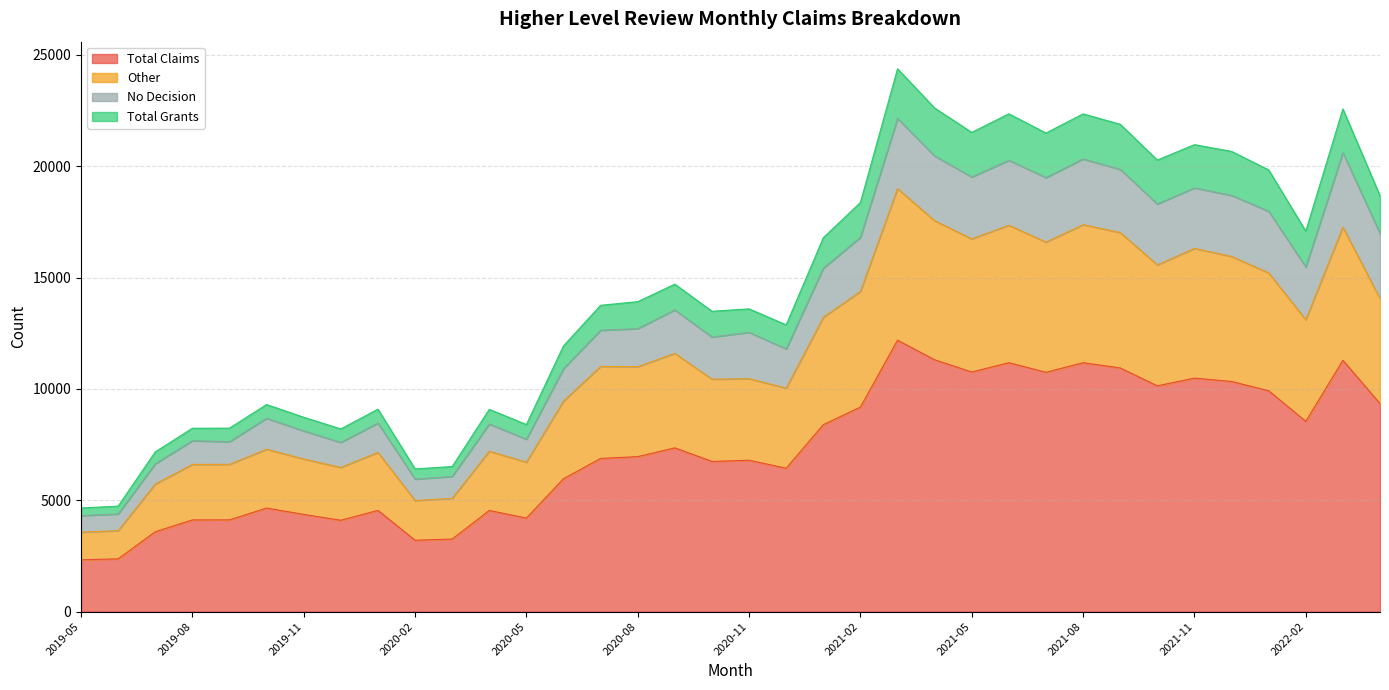

What is the label of the 12th point from the right?

2021-05